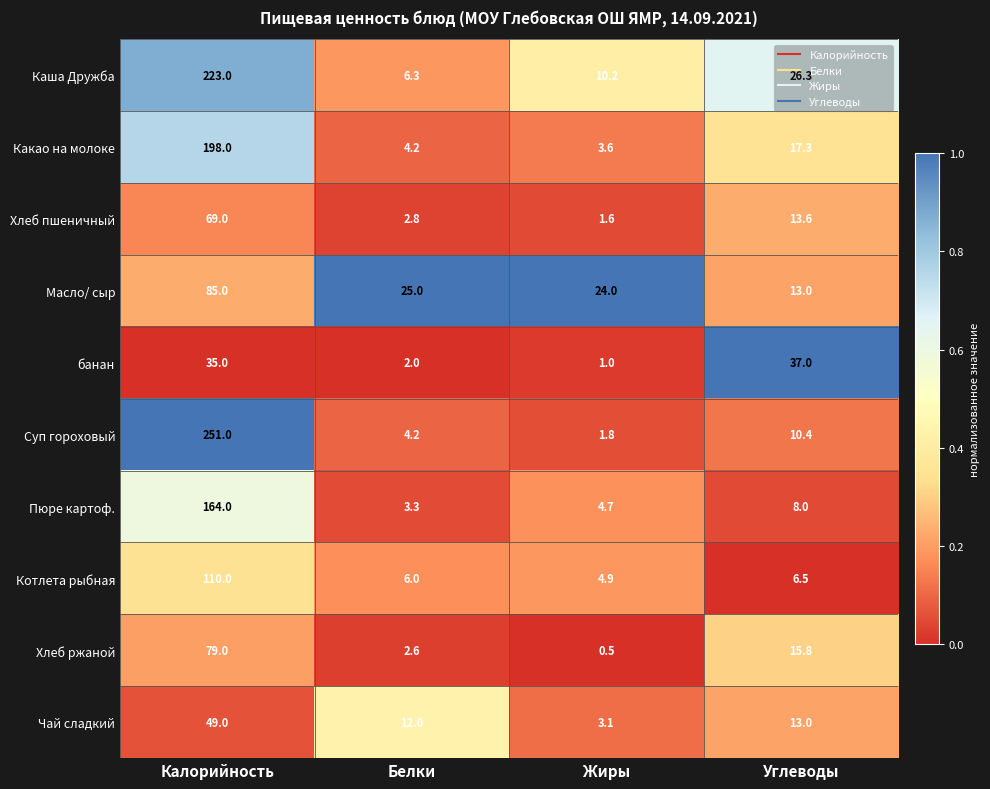

Between Калорийность and Белки, which series saw the biggest shift?

Суп гороховый